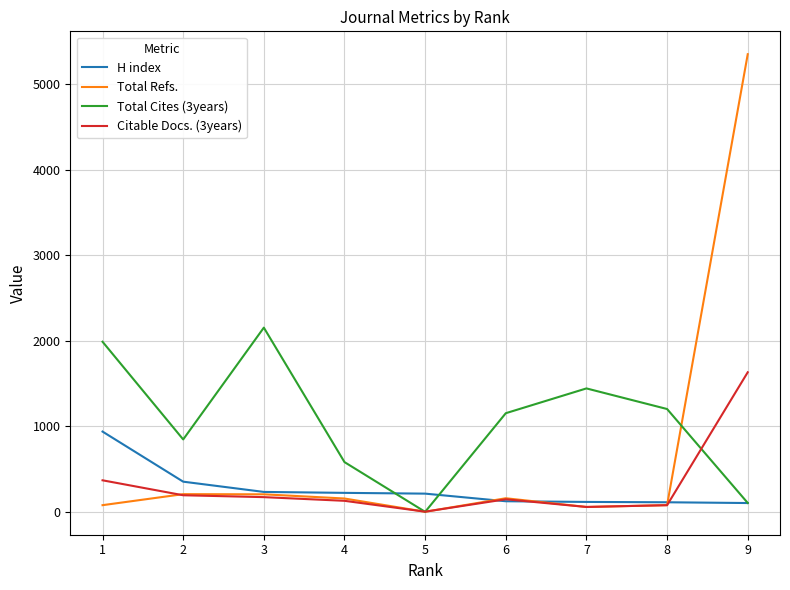

How many series are shown in this chart?

4